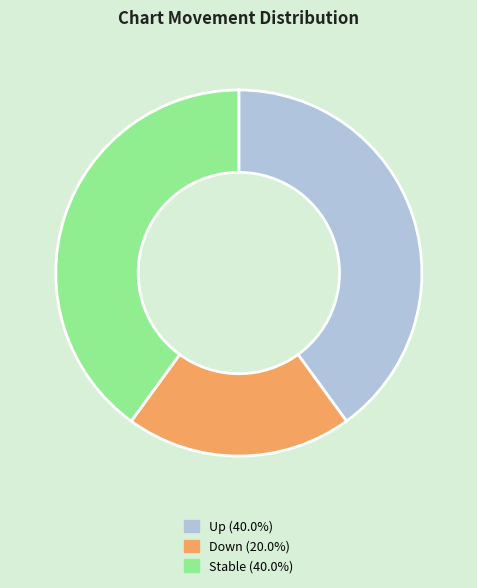

How many slices are in this pie chart?

3